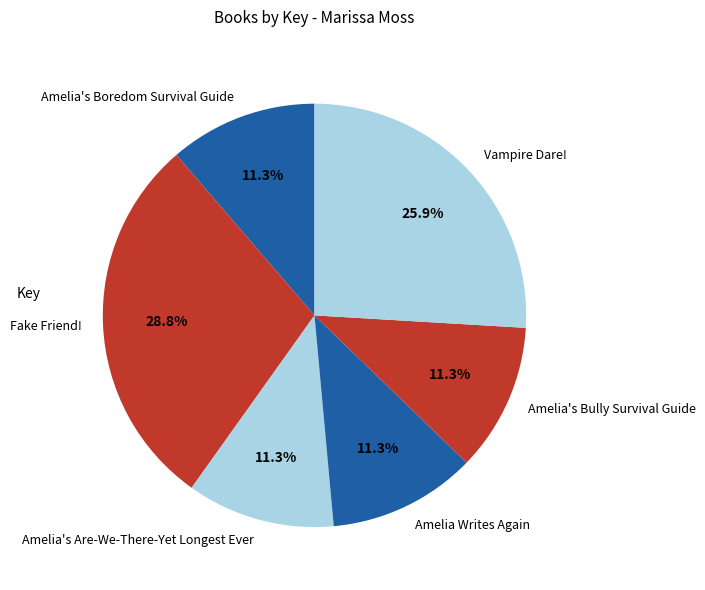

What percentage is the Amelia's Are-We-There-Yet Longest Ever slice, to the nearest percent?

11%